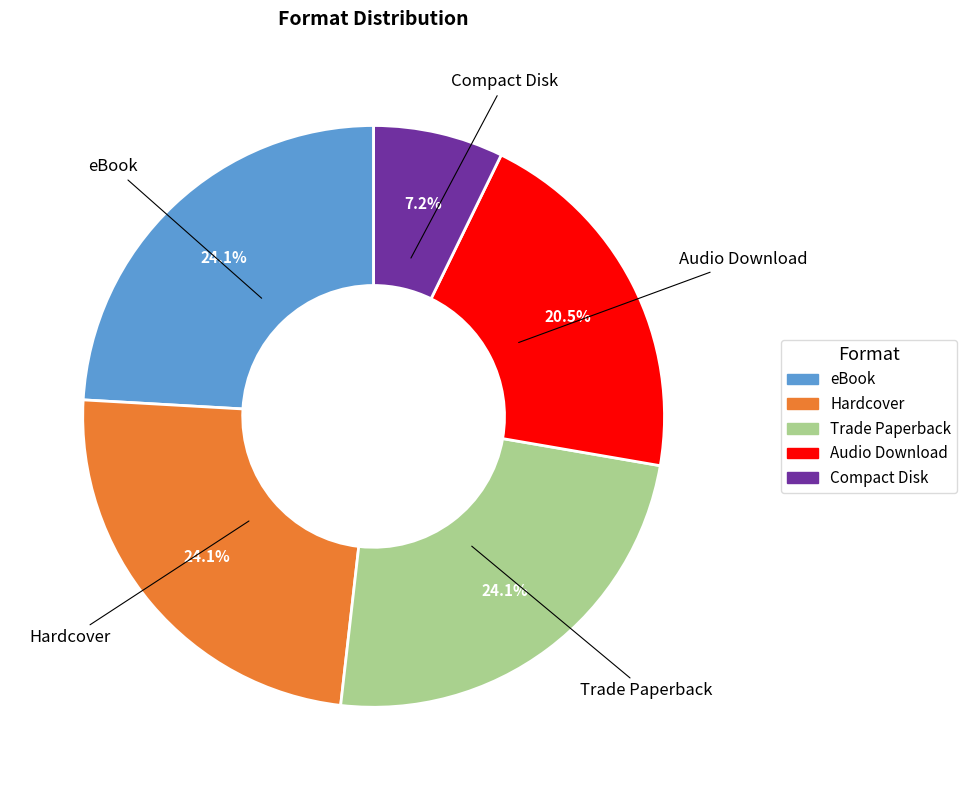

Approximately how many times larger is the value at eBook compared to Trade Paperback?

1.0